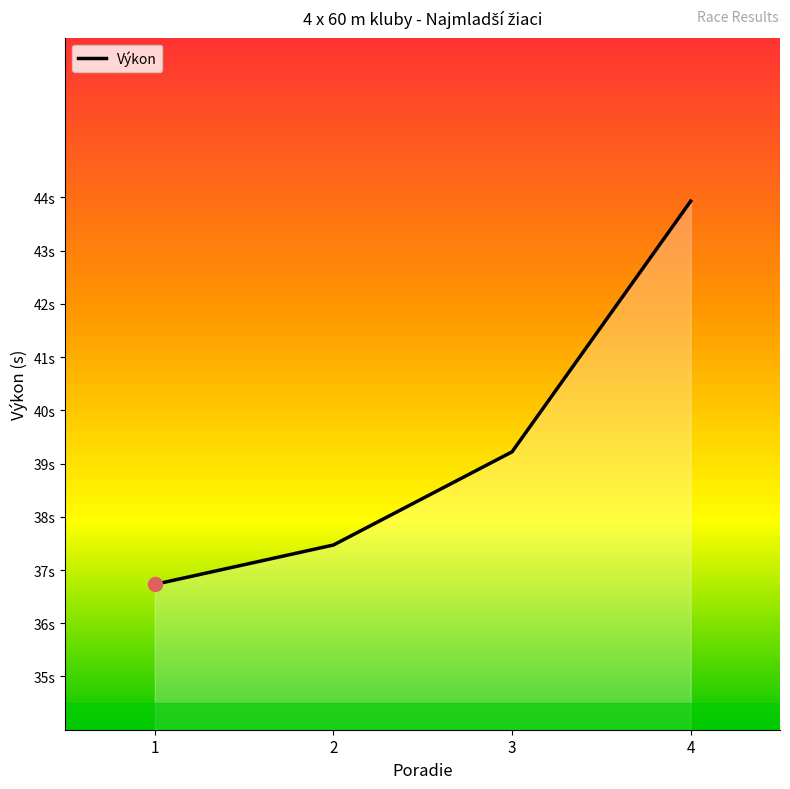

Between 2 and 3, which is larger?

3